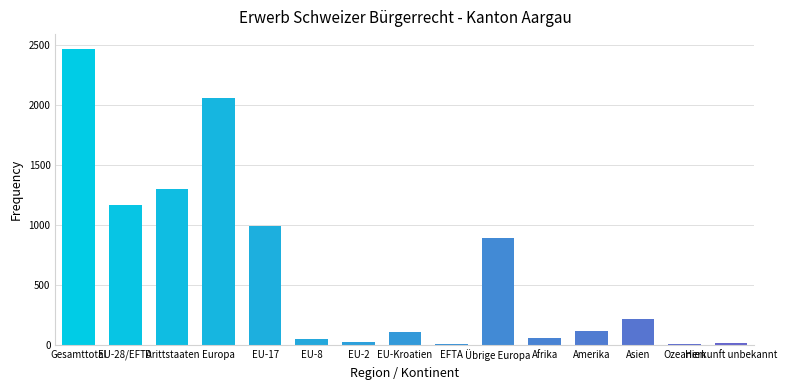

Is it true that the value at EU-28/EFTA is 1169?

True